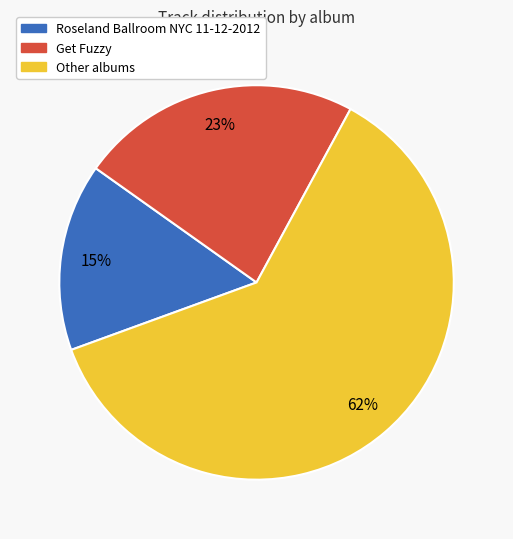

Is there a majority slice in this chart?

Yes